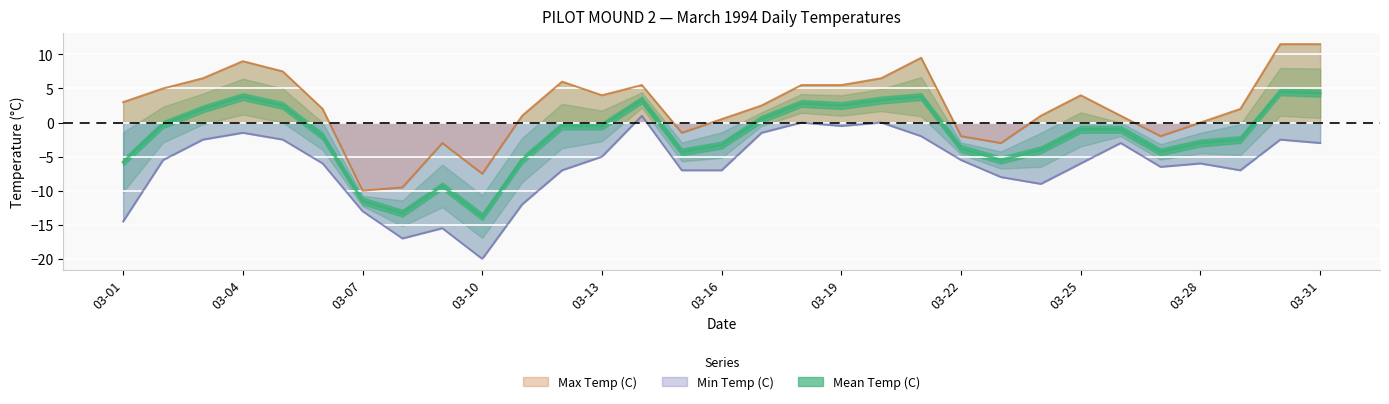

What is the total value across all series at 1994-03-03?

6.0